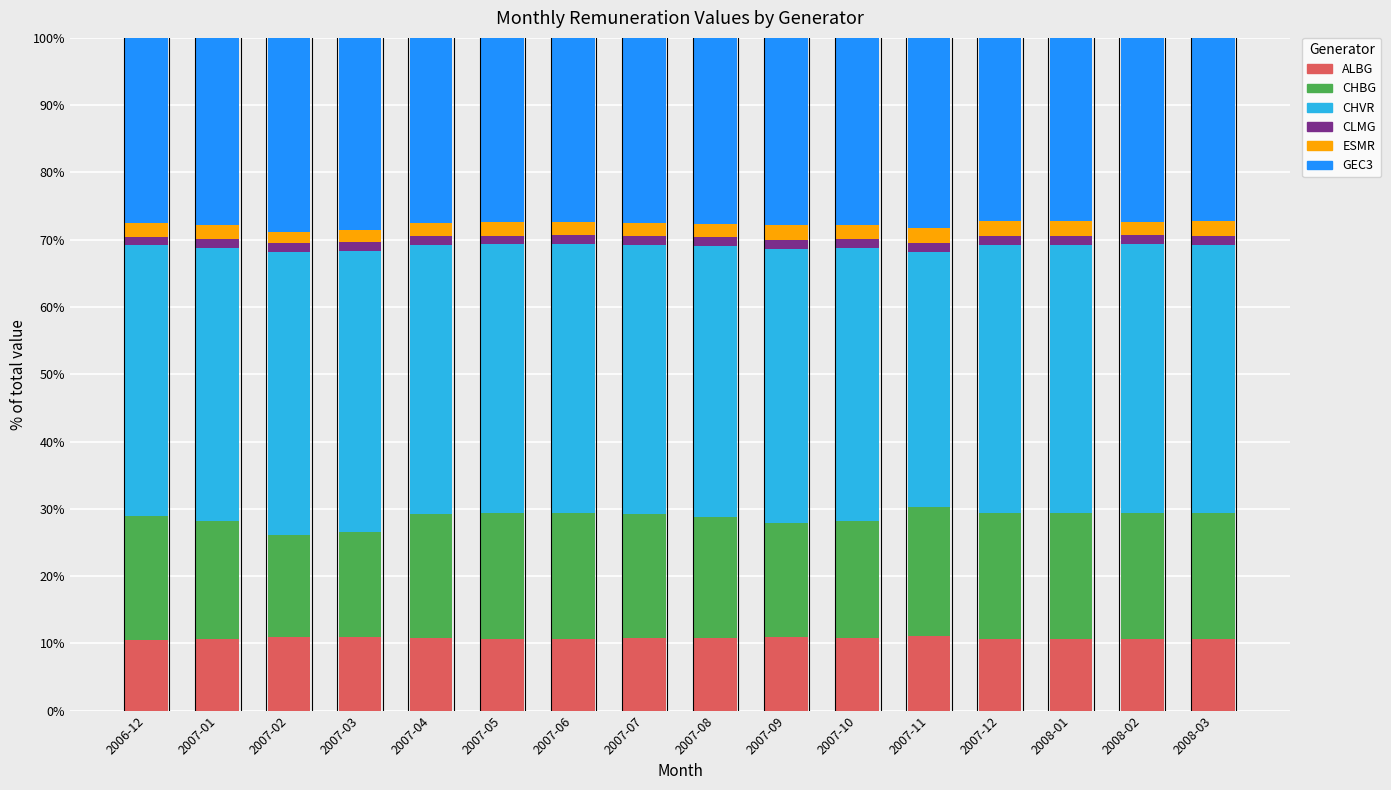

What is the minimum value for ALBG?

10.5